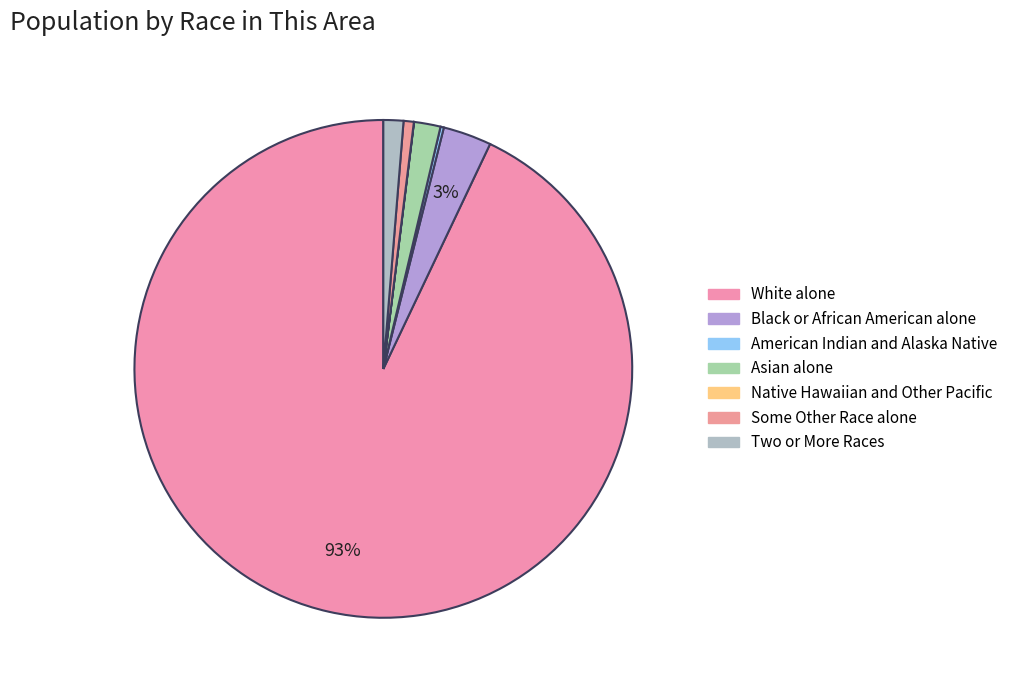

What portion of the pie excludes Black or African American alone?

96.9%